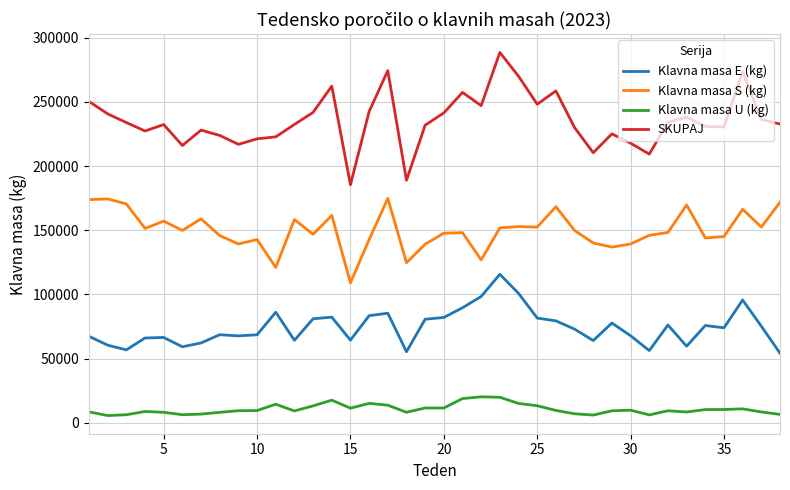

True or false: Klavna masa S (kg) and Klavna masa E (kg) cross at least once.

False